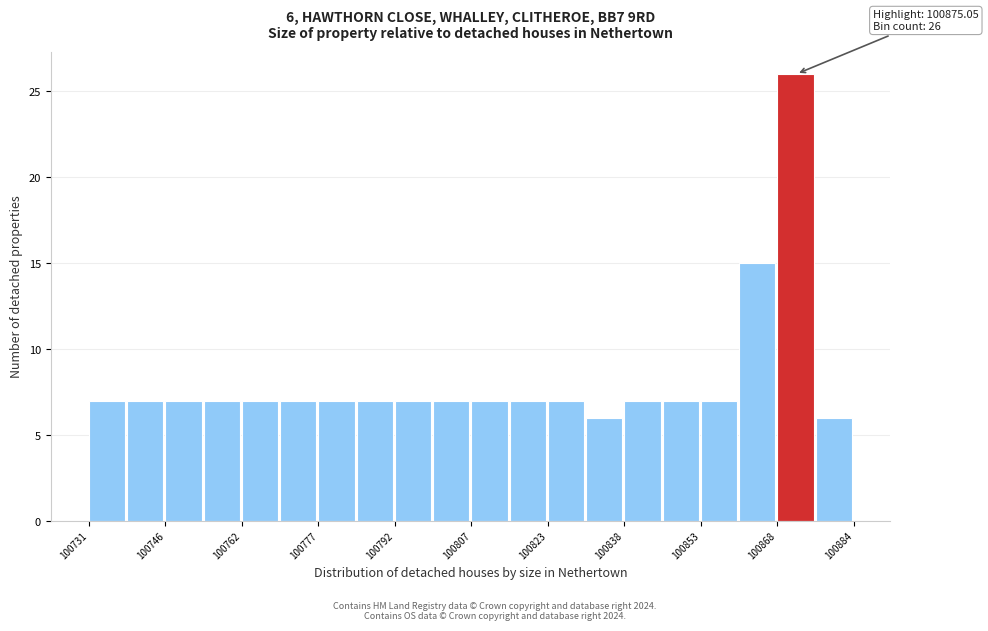

Read against the x-axis, roughly where is the centre of the tallest bar?

100872